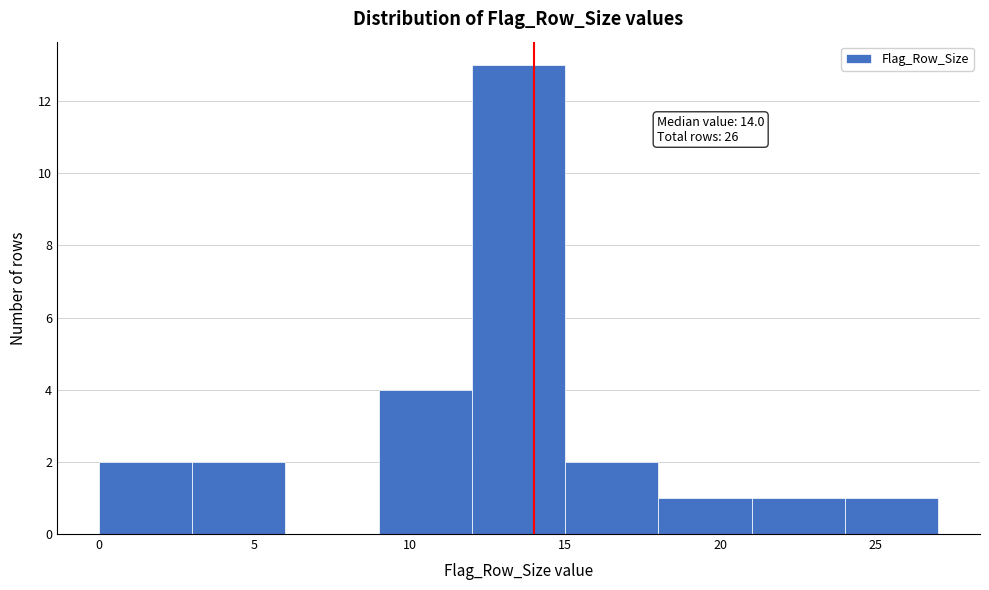

Over which range of the x-axis is the bar tallest?

12 to 15